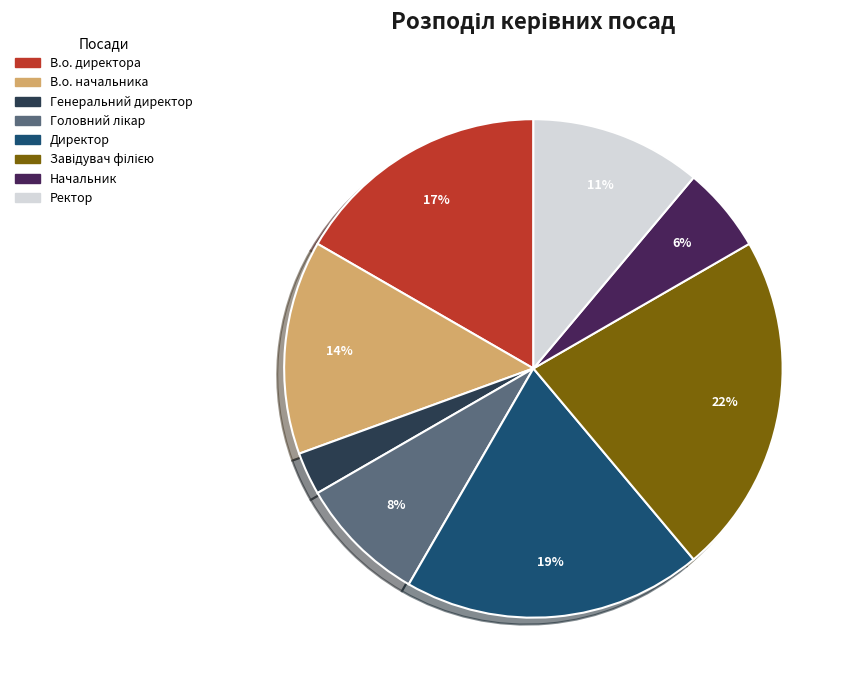

To the nearest percent, what is the average slice percentage?

12%